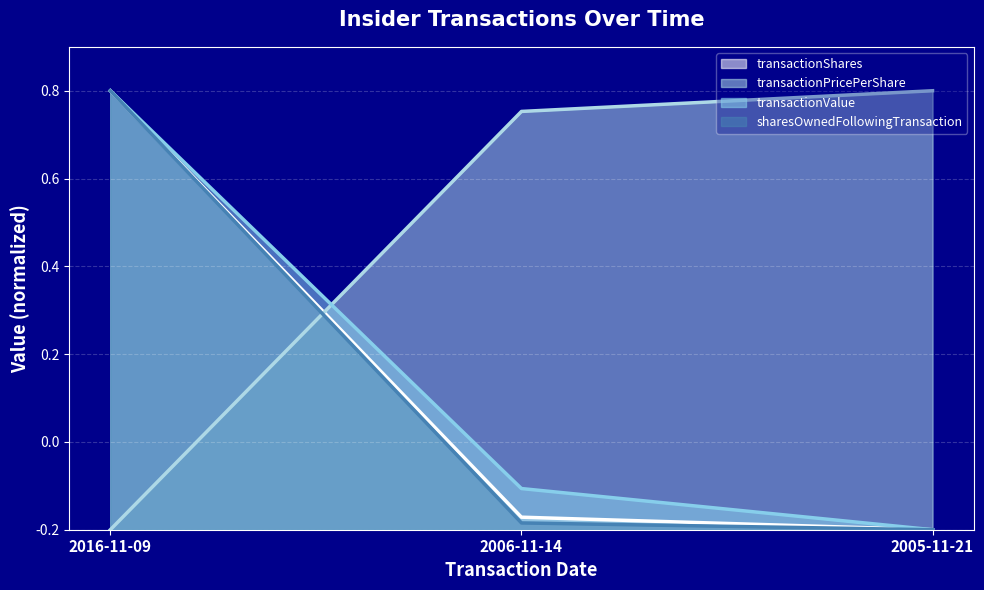

Which series changed the most between 2016-11-09 and 2006-11-14?

sharesOwnedFollowingTransaction